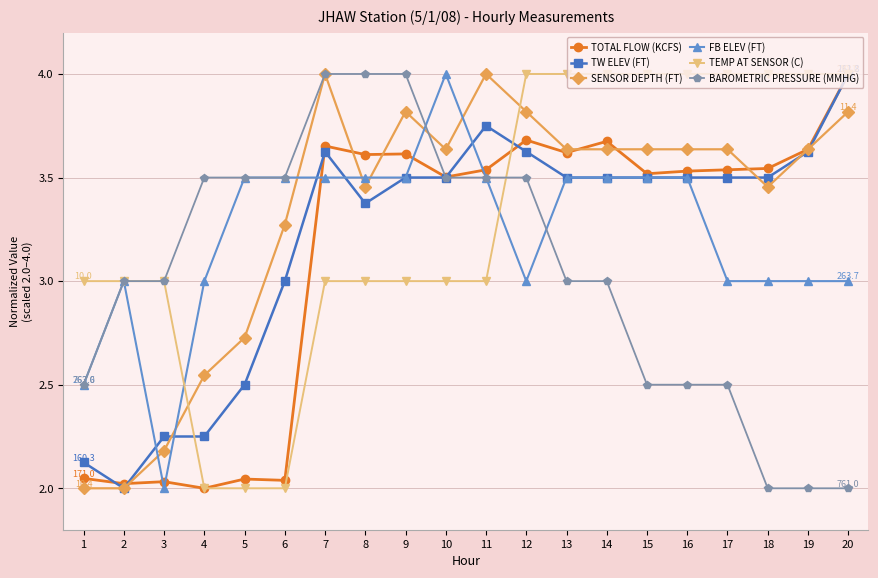

The TEMP AT SENSOR (C) series shows 3.0 at 7. True or false?

True